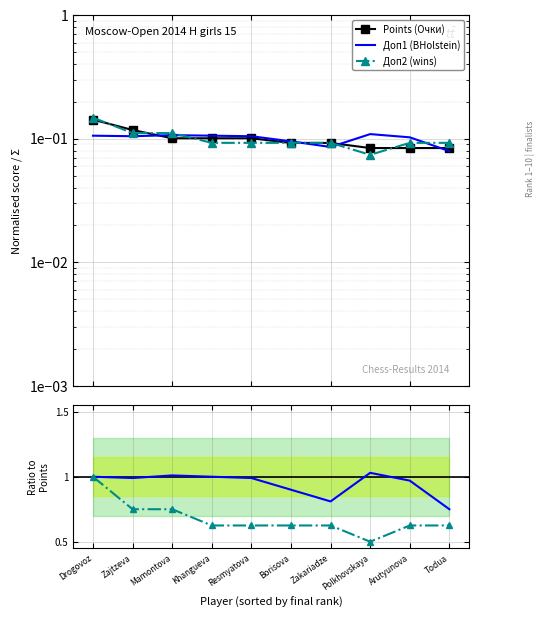

At which category is the sum across all series the highest?

Drogovoz